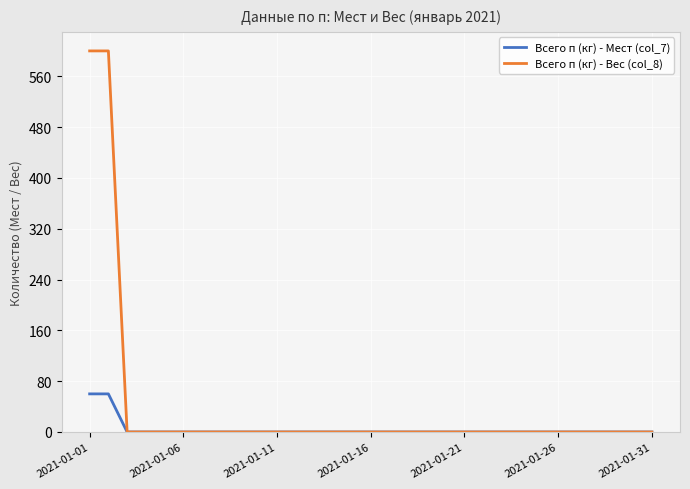

Which series has the largest total across all categories?

Всего п (кг) - Вес (col_8)